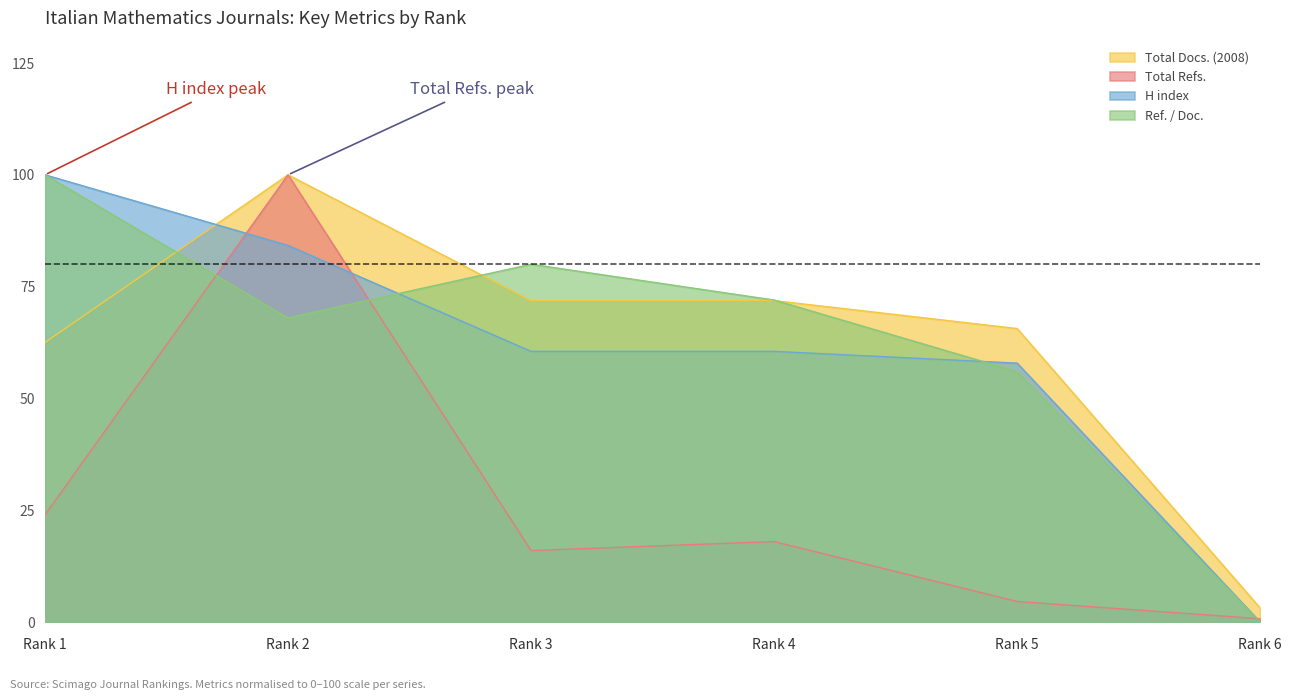

What is the value of the Total Docs. (2008) point at the 6th from the left?

3.1